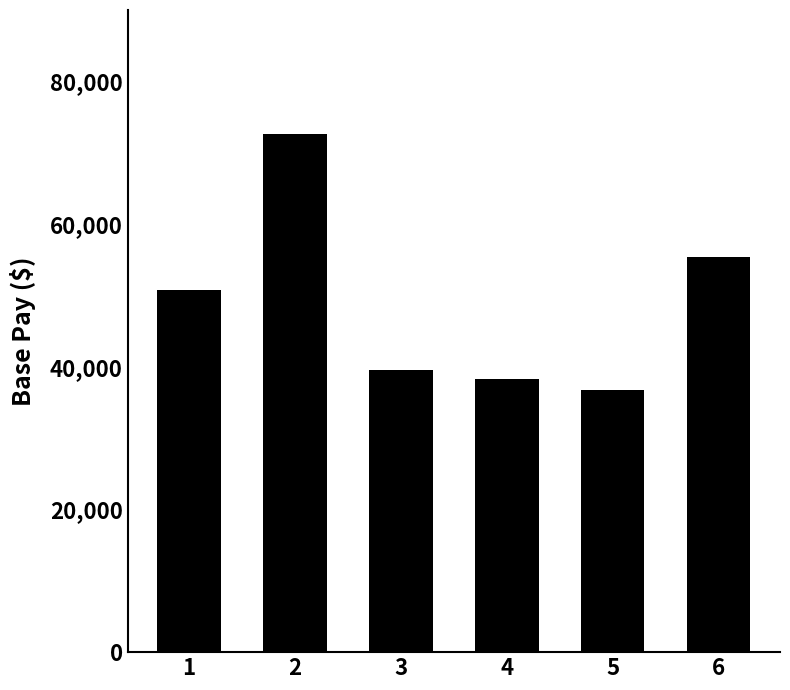

What is the maximum value shown in the chart?

72639.0